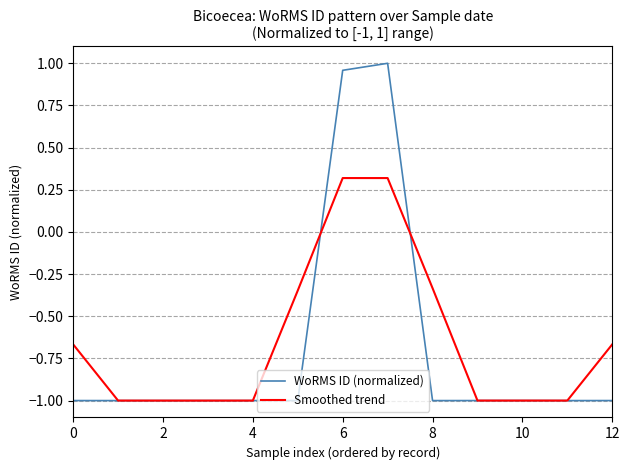

List the series in order of their peak value, lowest first.

Smoothed trend, WoRMS ID (normalized)